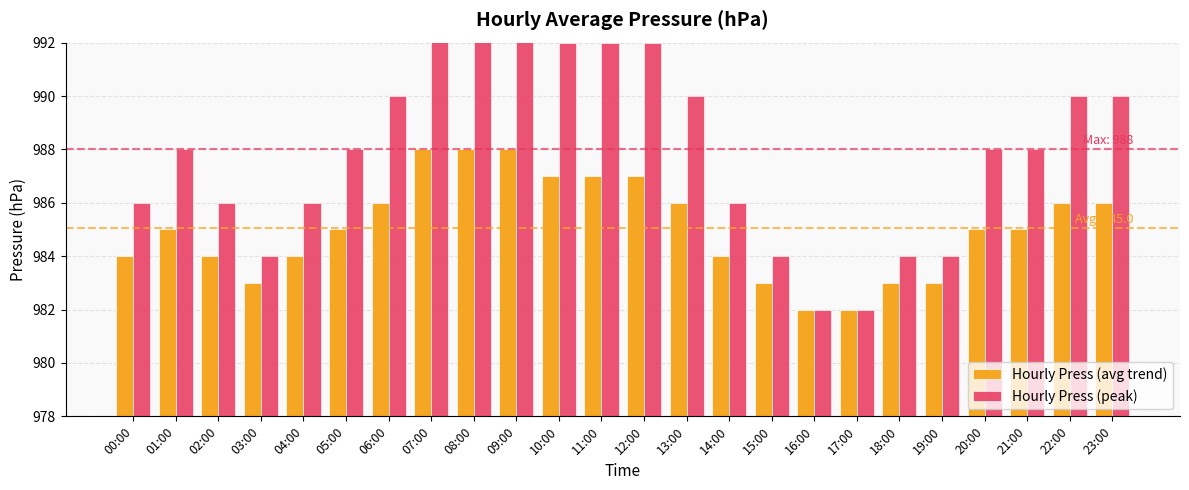

What is the total value across all series at 00:00?

1970